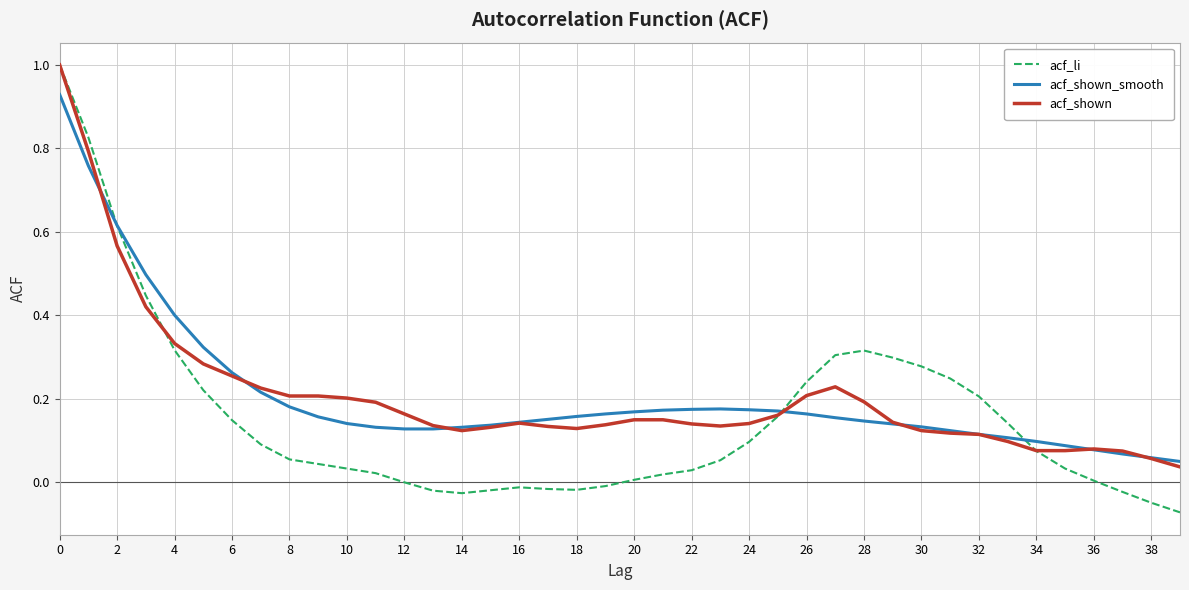

Which series has the largest range (max minus min)?

acf_li